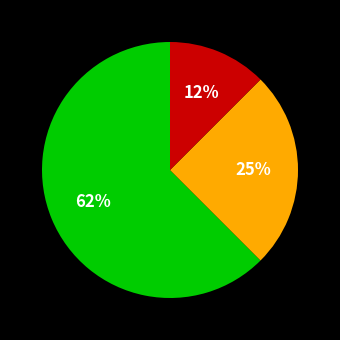

Does any single category account for the majority?

Yes